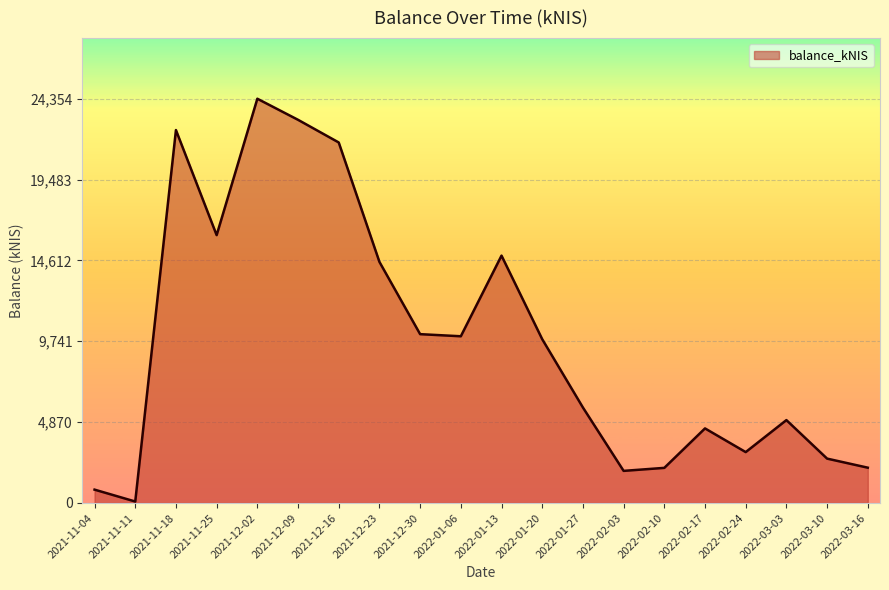

Which label corresponds to the largest value in the chart?

2021-12-02